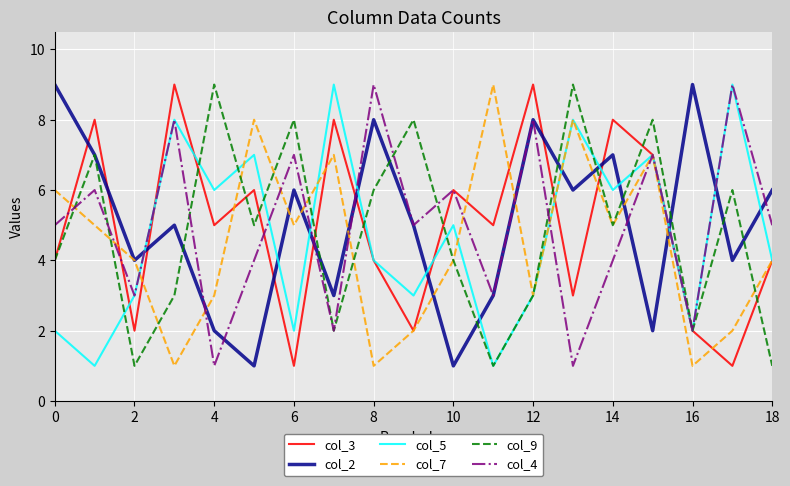

What is the greatest value displayed?

9